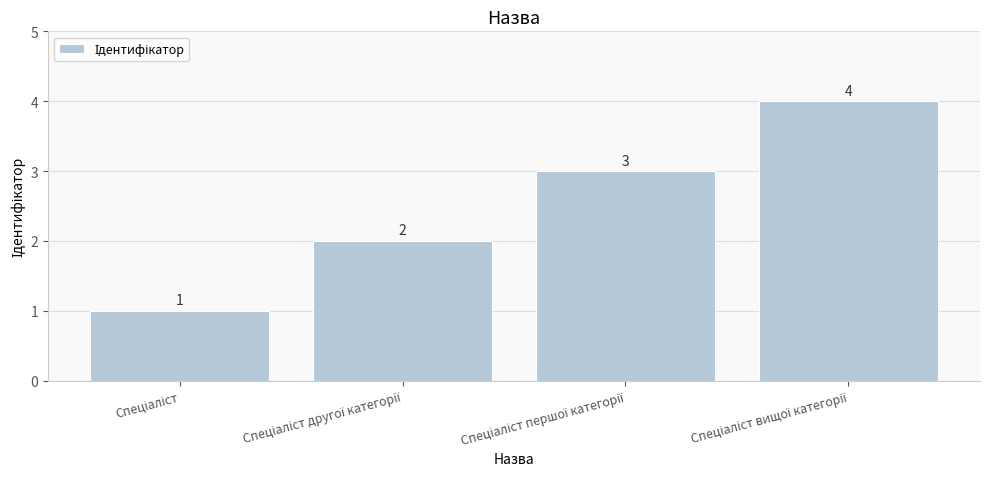

What is the difference between the maximum and minimum values?

3